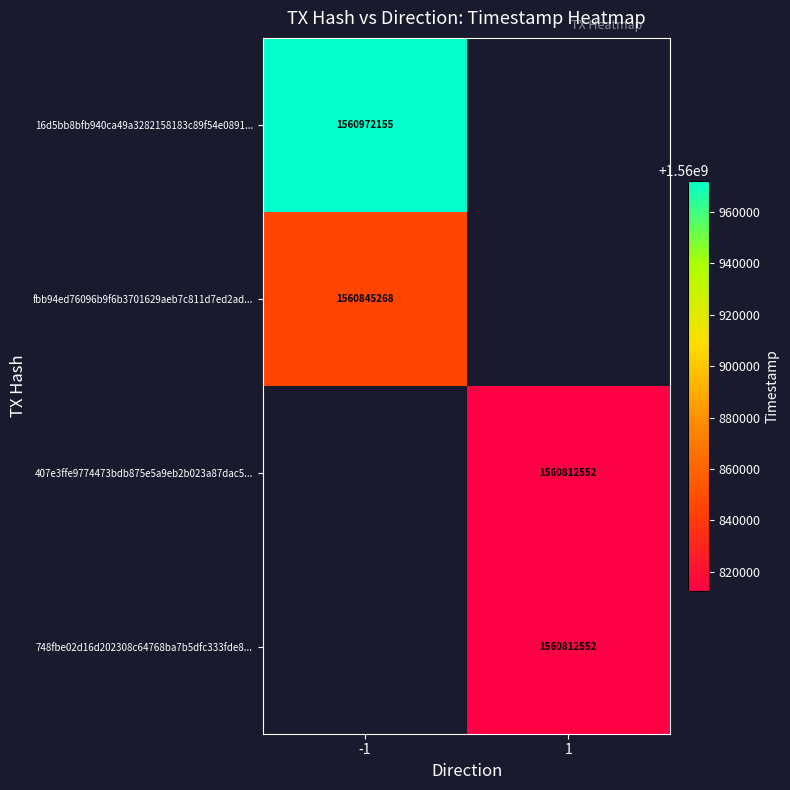

How many series are shown in this chart?

4